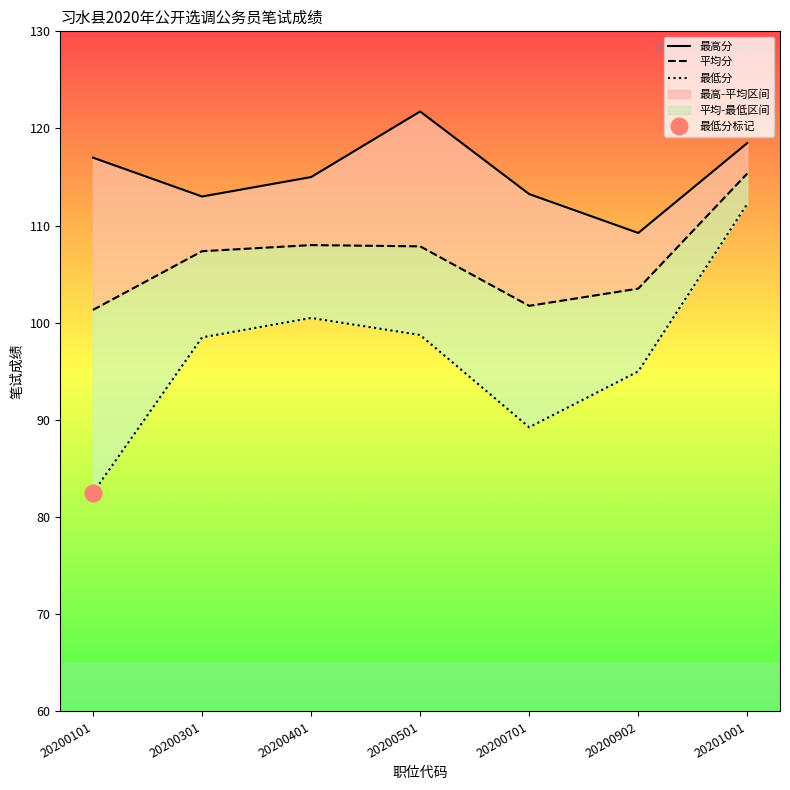

Is this an area chart (filled region under the line)?

No